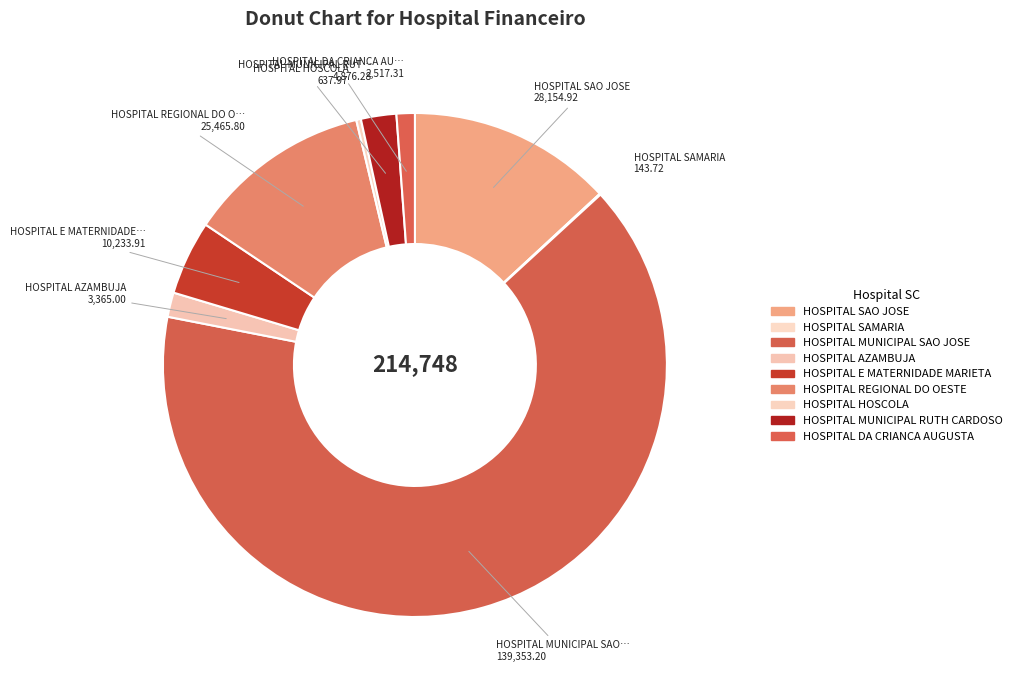

What percentage is the HOSPITAL AZAMBUJA slice, to the nearest percent?

2%